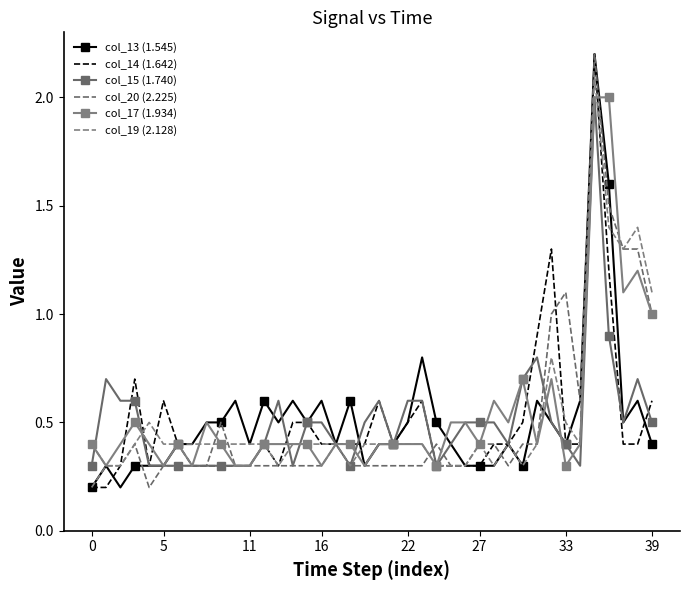

Which series has the largest range (max minus min)?

col_13 (1.545)